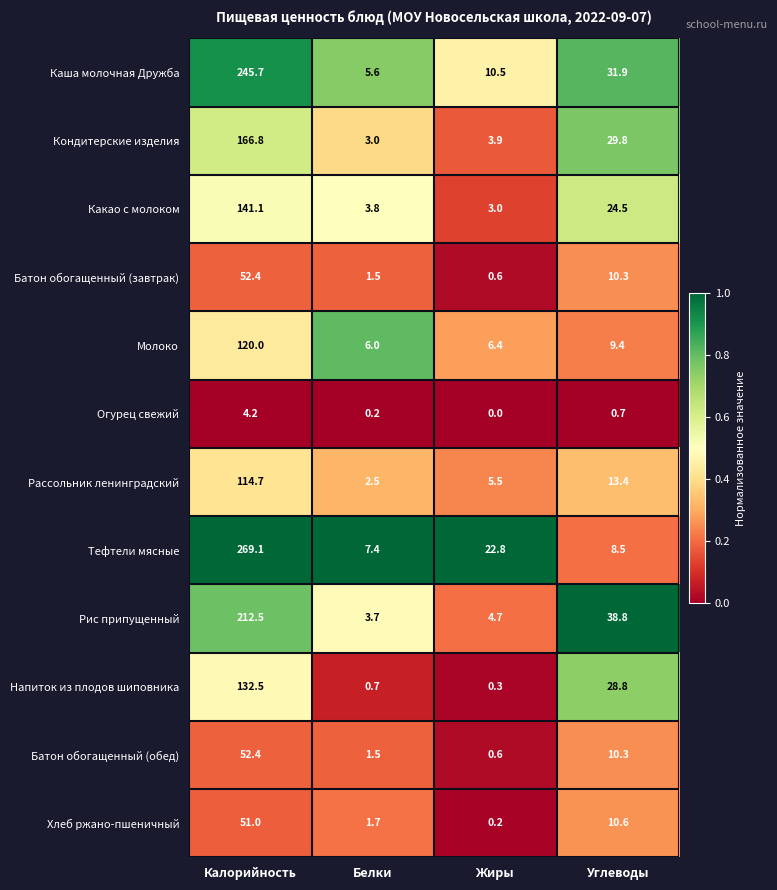

At which label is Кондитерские изделия closest to 84?

Углеводы